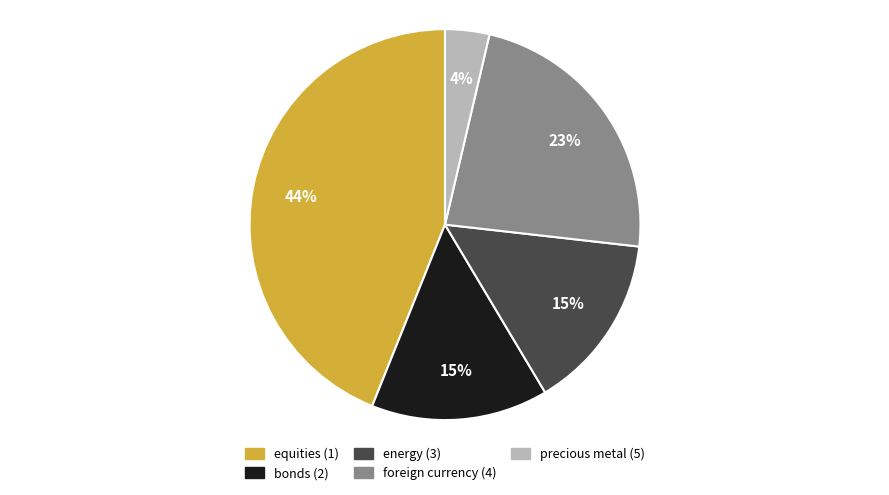

What percentage is the energy (3) slice, to the nearest percent?

15%